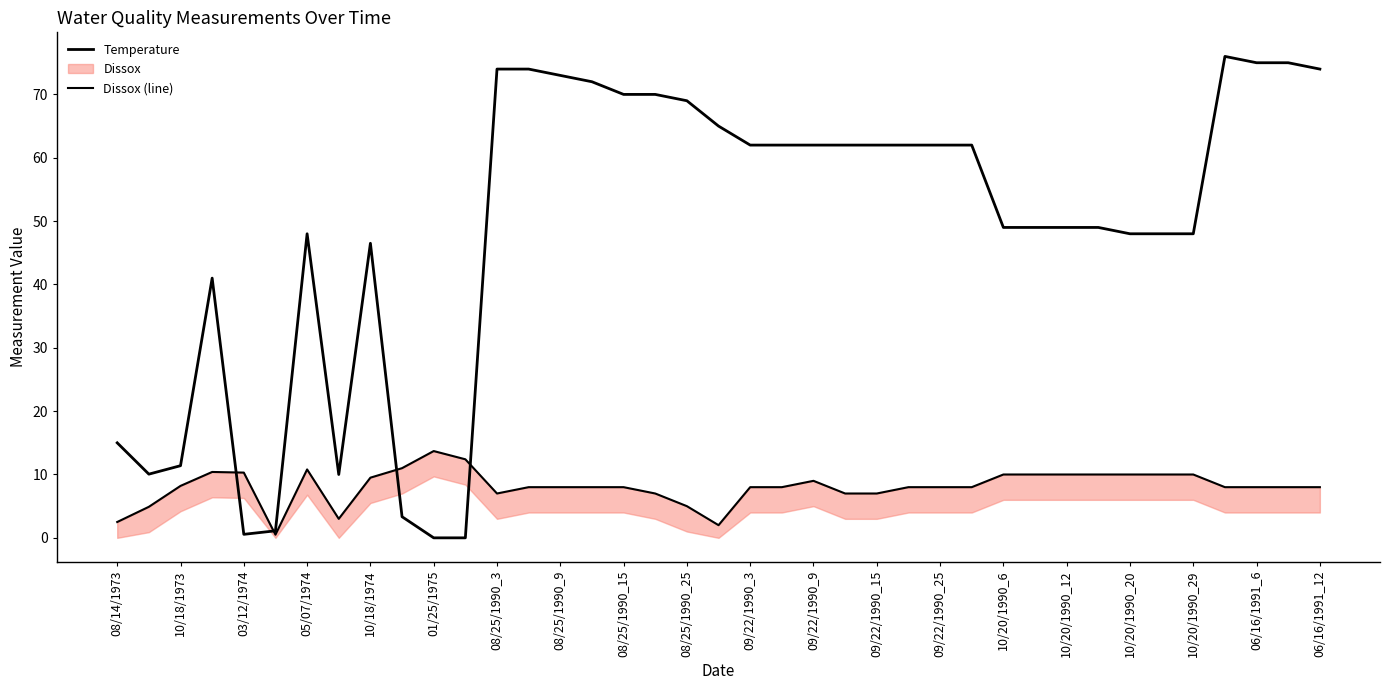

At how many categories does at least one series exceed 56?

20